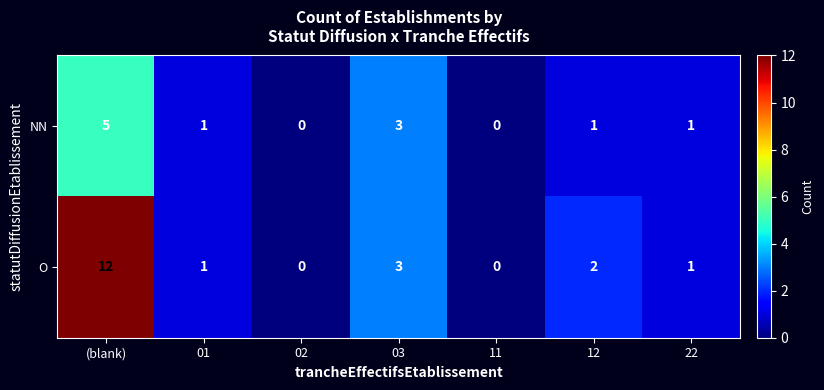

Which label corresponds to the largest value in the chart?

(blank)